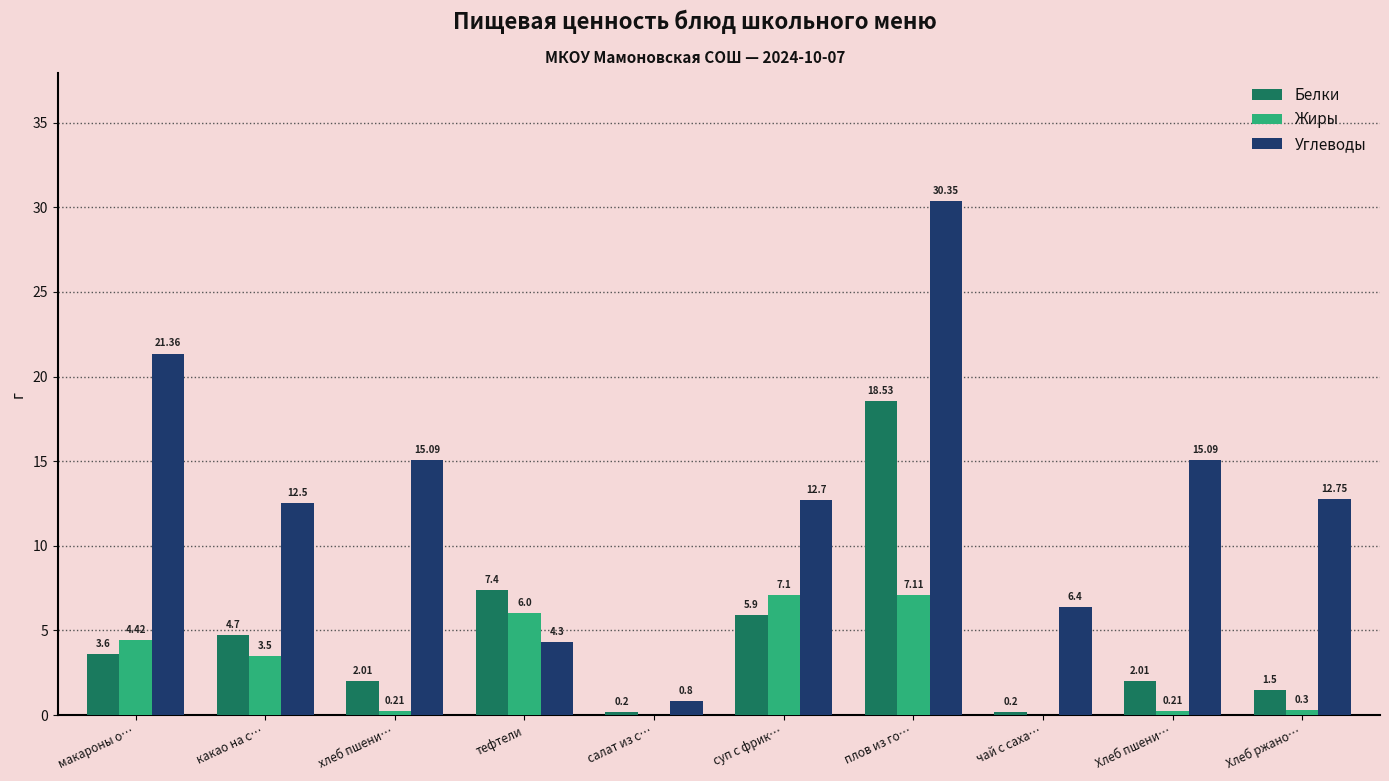

Reading right to left, transcribe all the data shown in this chart.

Белки: 1.5	2.0	0.2	18.5	5.9	0.2	7.4	2.0	4.7	3.6
Жиры: 0.3	0.2	0.0	7.1	7.1	0.0	6.0	0.2	3.5	4.4
Углеводы: 12.8	15.1	6.4	30.4	12.7	0.8	4.3	15.1	12.5	21.4